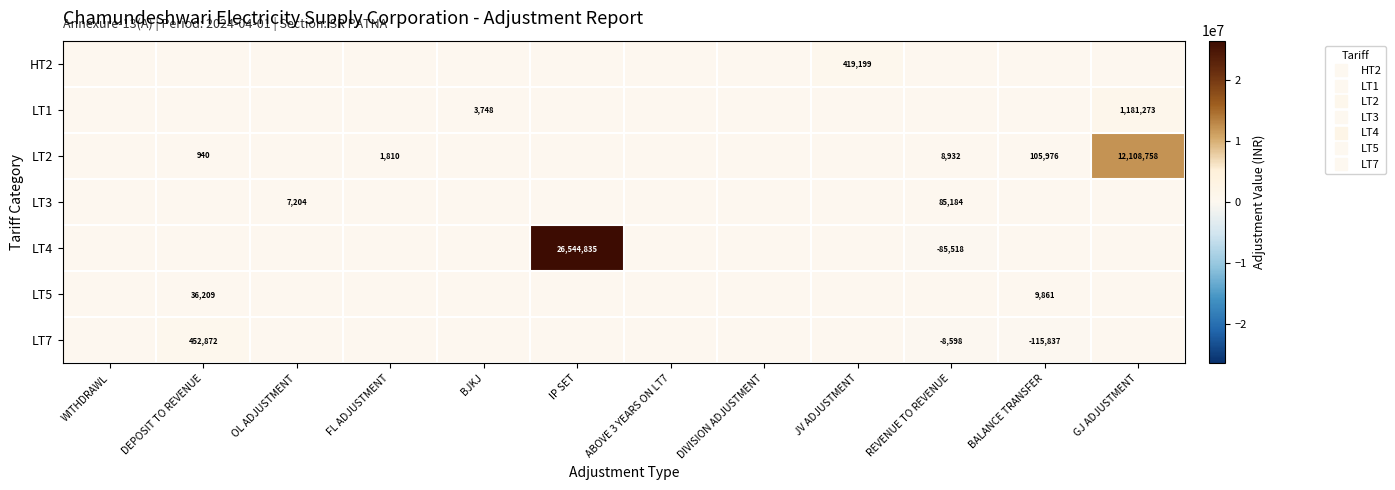

At FL ADJUSTMENT, list the series in order from smallest to largest.

HT2, LT1, LT3, LT4, LT5, LT7, LT2